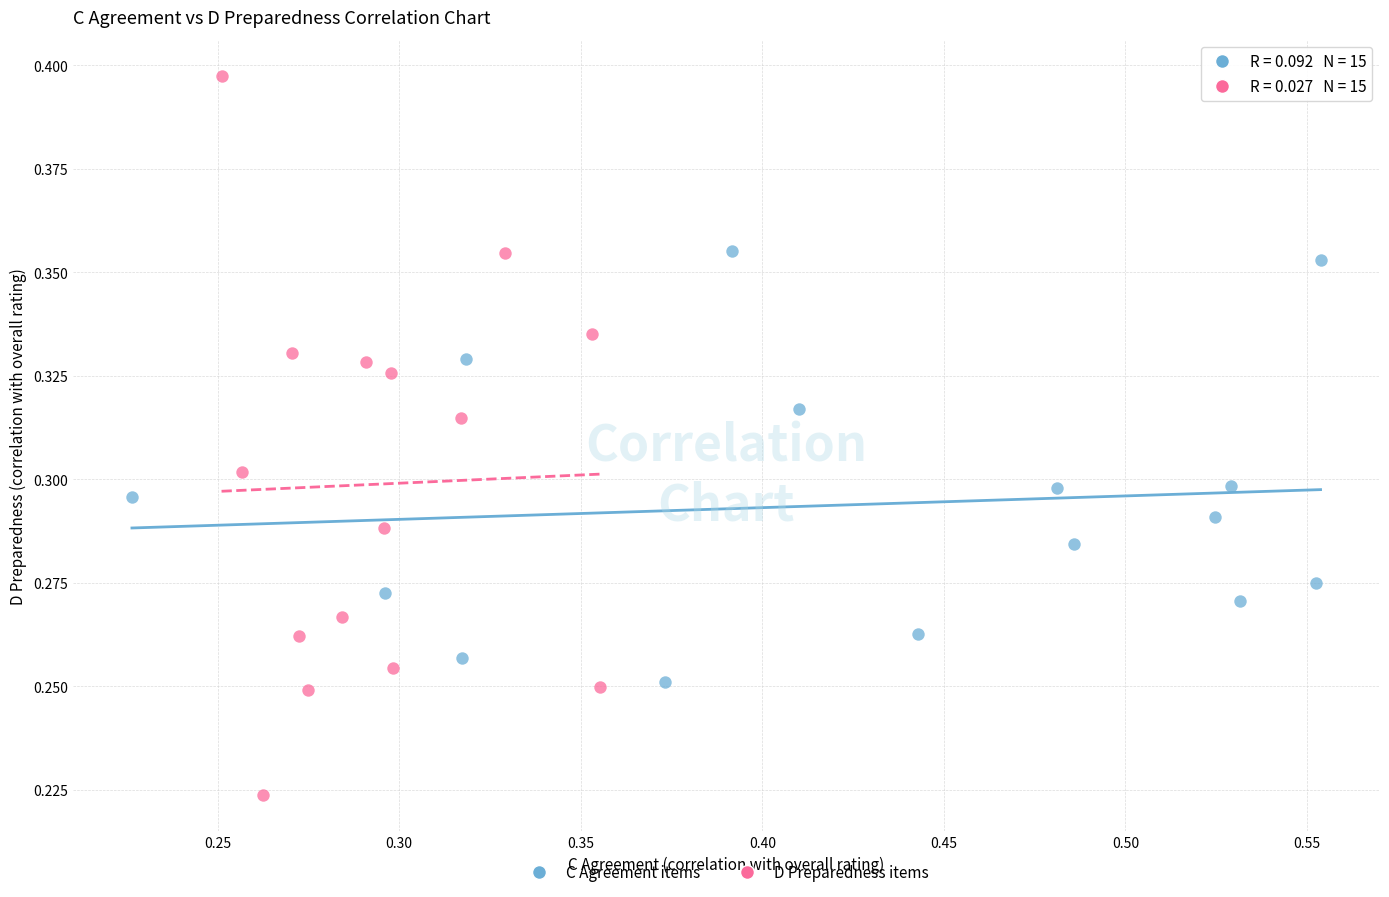

Which series reaches the maximum Y coordinate?

D Preparedness items